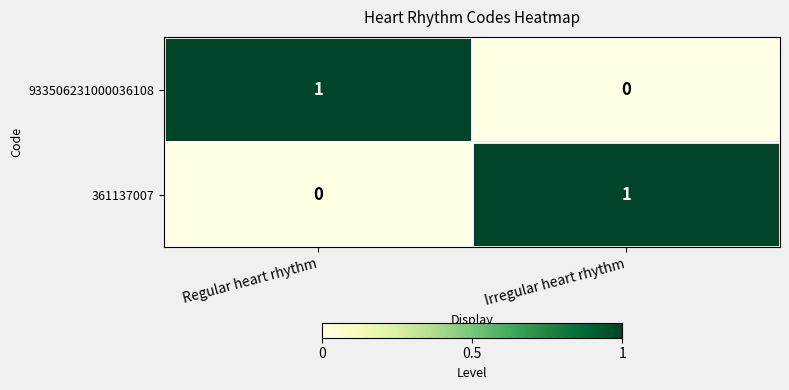

Reading left to right, what are all the values shown in this chart?

933506231000036108: Regular heart rhythm=1	Irregular heart rhythm=0
361137007: Regular heart rhythm=0	Irregular heart rhythm=1